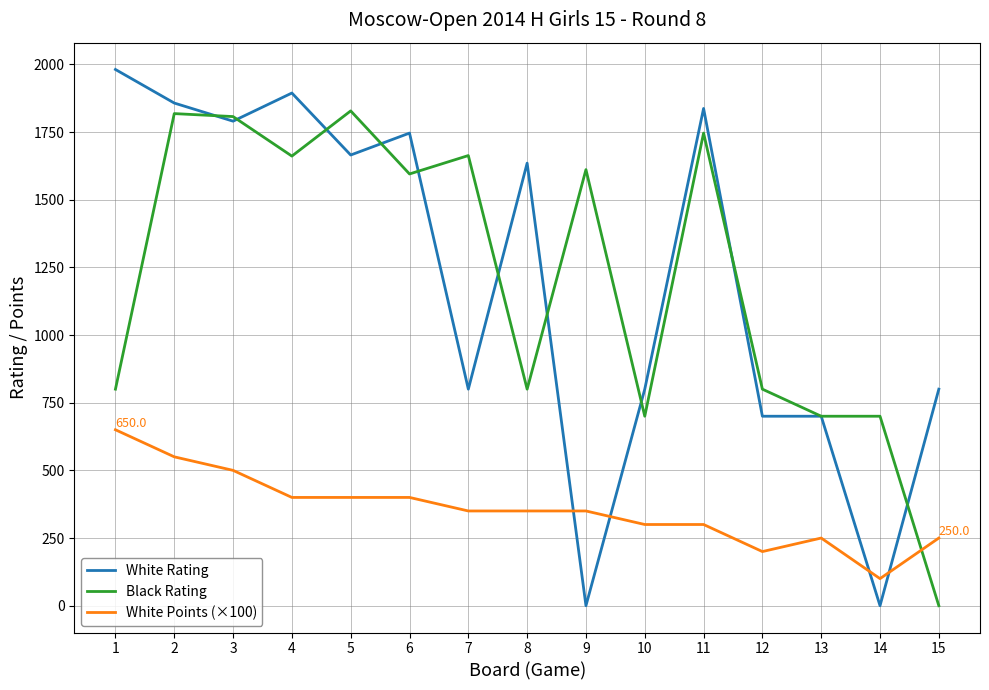

What is the greatest value displayed?

1981